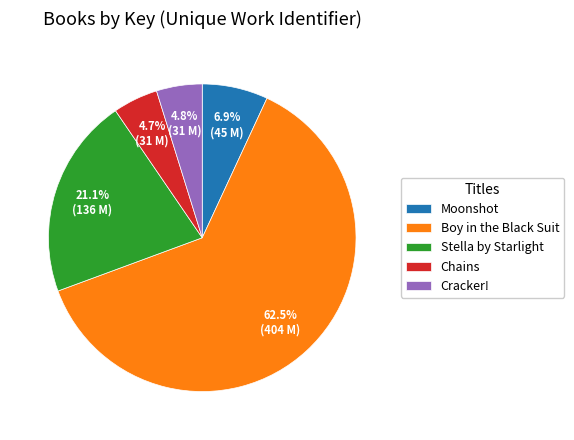

Count the number of slices in the pie.

5